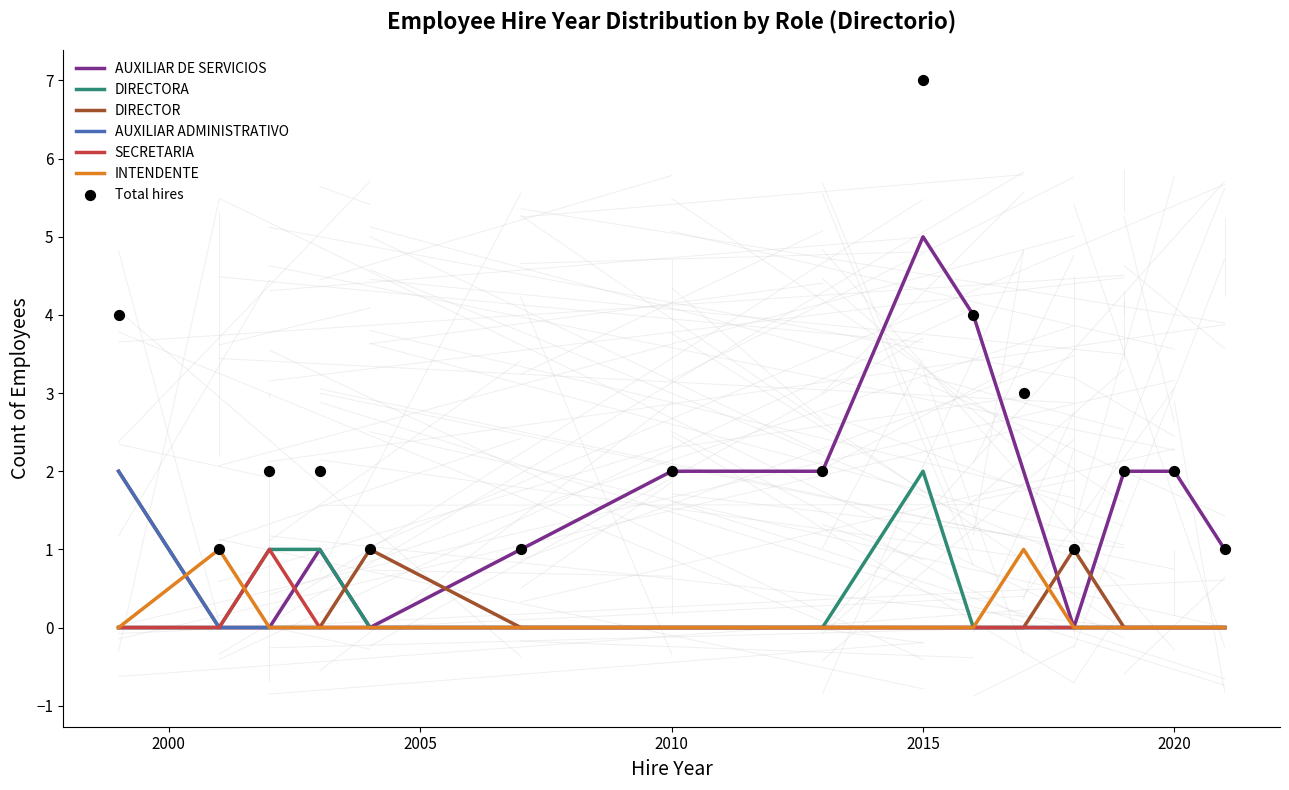

Which series has the widest spread of Y values?

AUXILIAR DE SERVICIOS